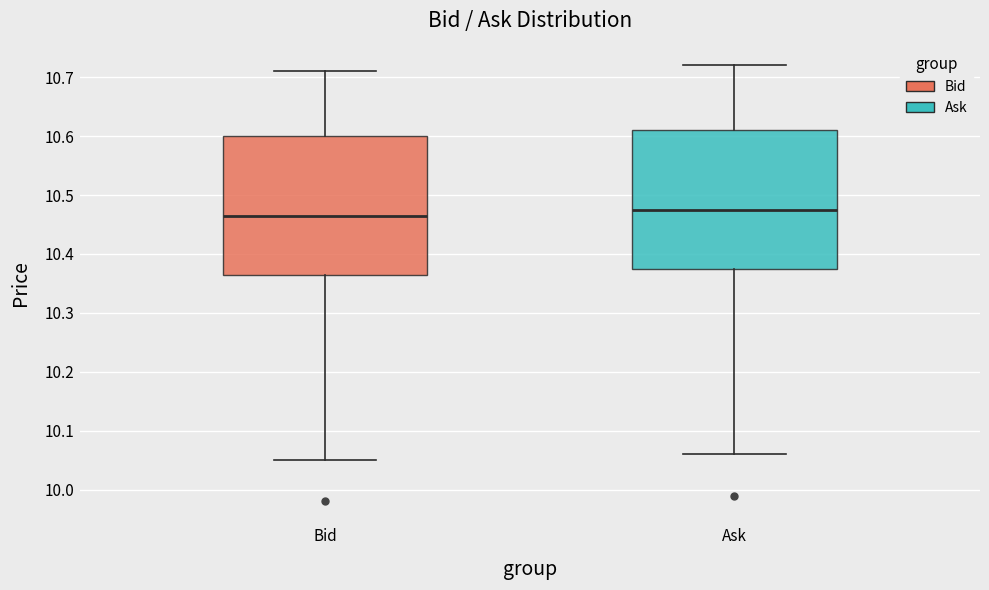

Where is the lower edge of the box for Bid on the y-axis? The values are not printed on the chart, so give them approximately, as read against the axis.

10.37